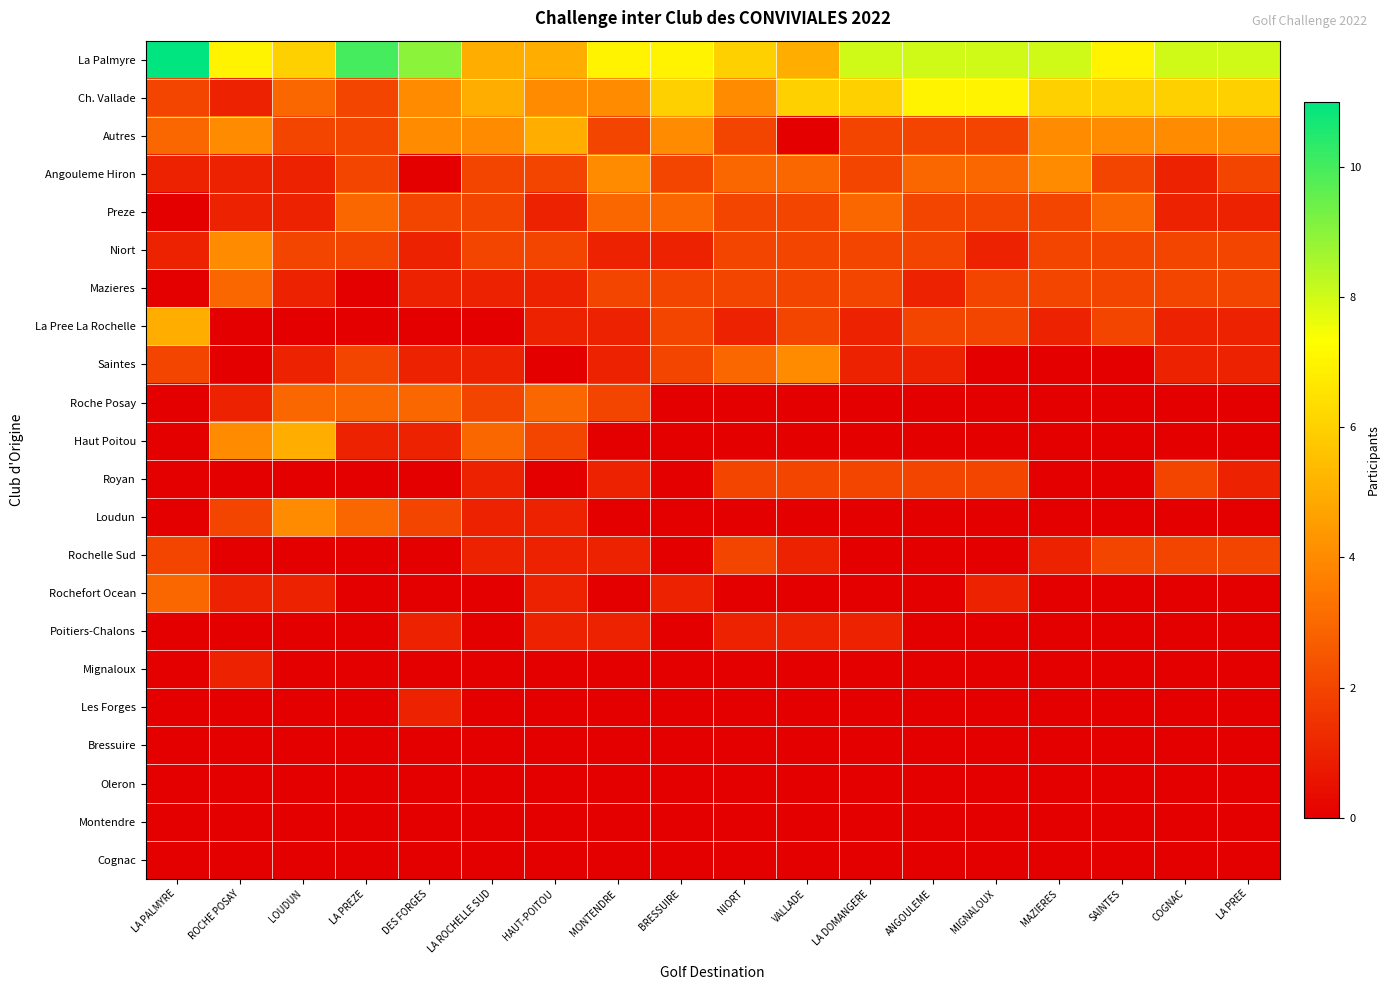

What is the spread (max minus min) of values at ROCHE POSAY?

7